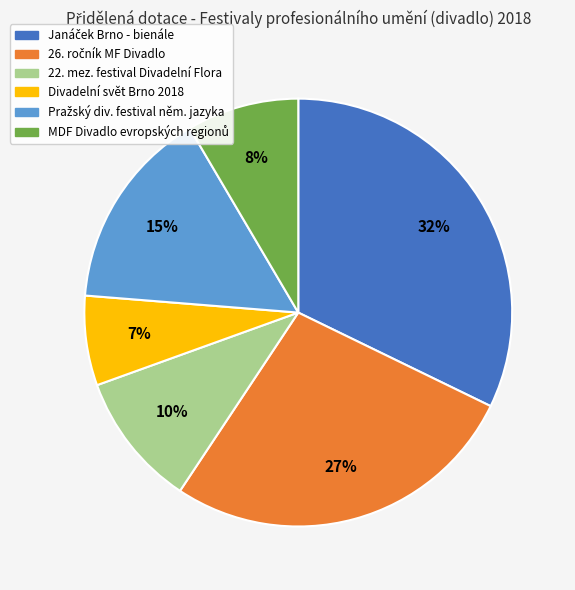

To the nearest percent, what is the difference between the largest and smallest slice percentages?

25%